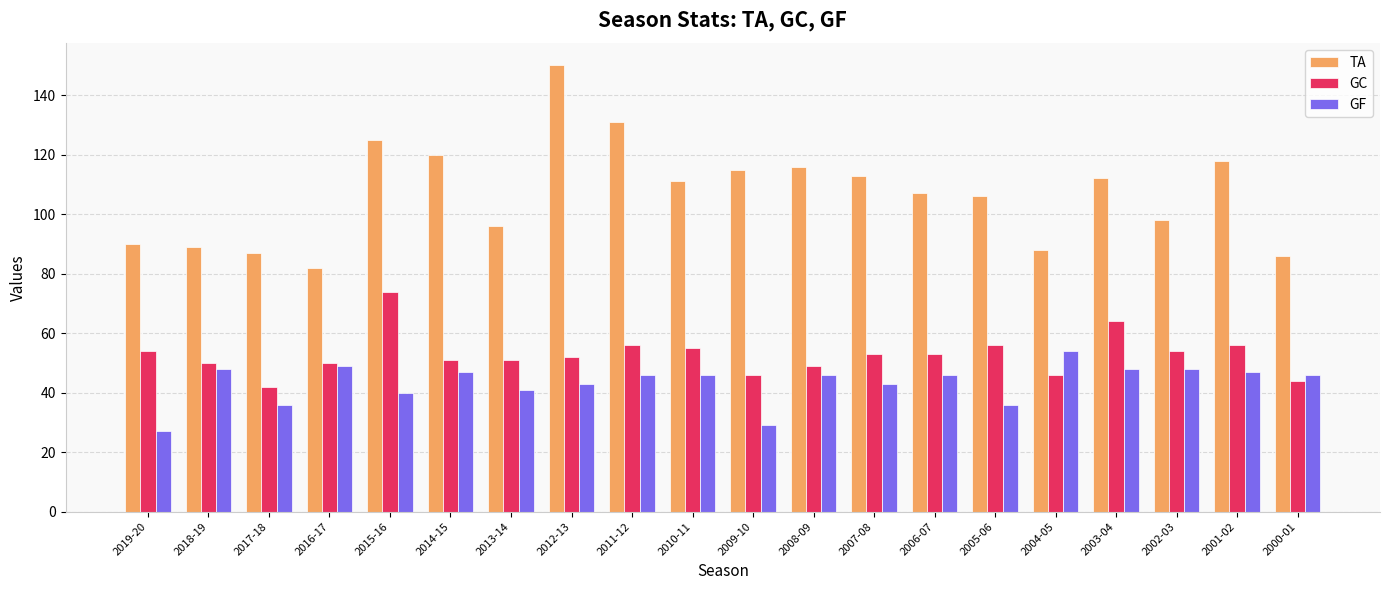

Does the chart contain stacked bars?

No